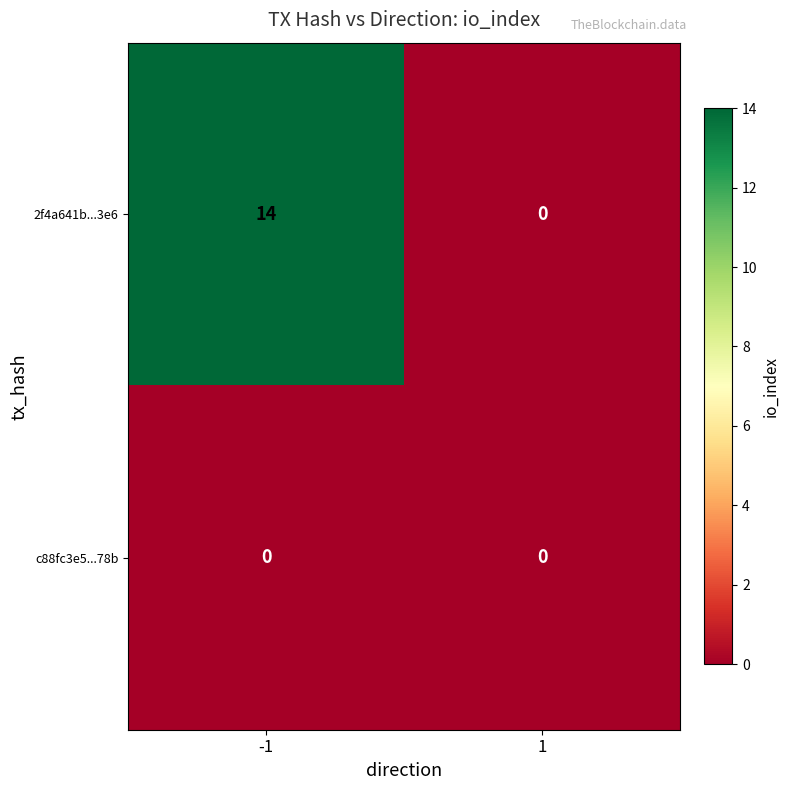

Reading left to right, list all the values displayed in this chart.

2f4a641b...3e6: -1=14	1=0
c88fc3e5...78b: -1=0	1=0